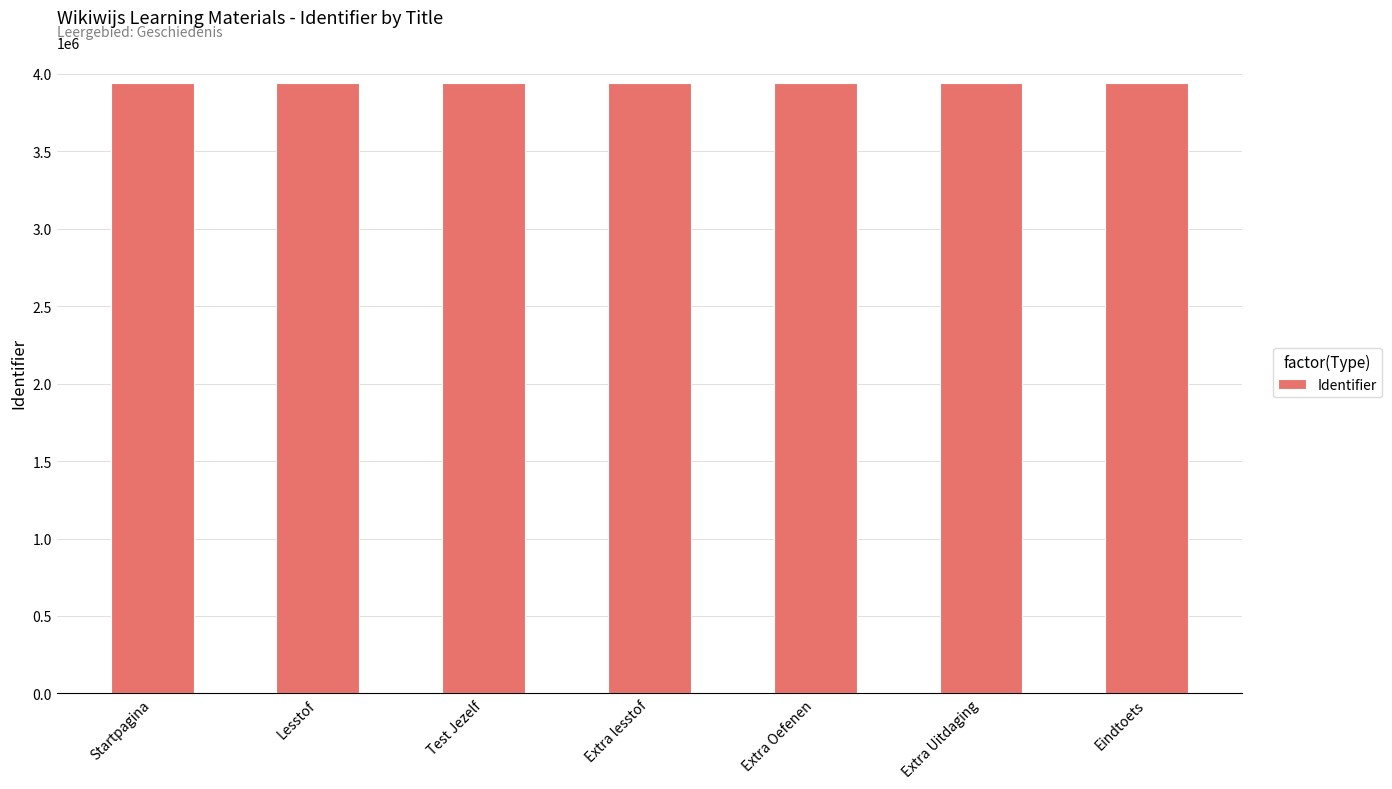

True or false: the data shows 901032 at Test Jezelf.

False